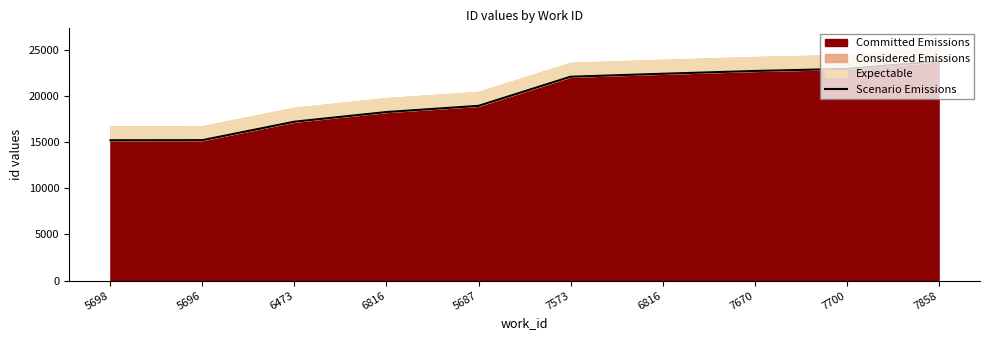

Which label corresponds to the smallest value in the chart?

5698